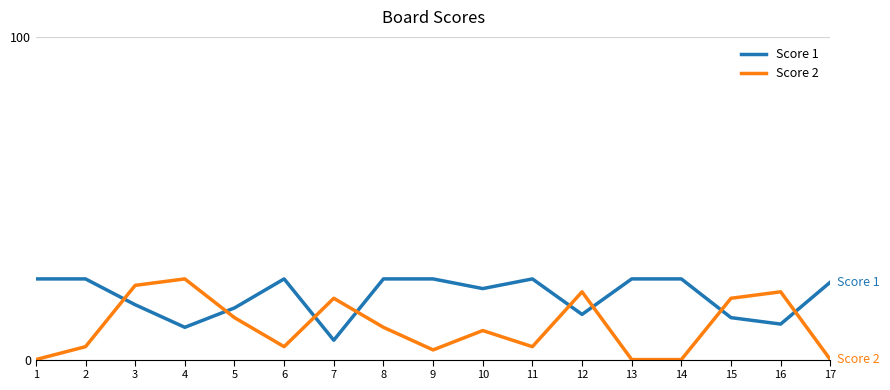

The Score 1 series shows 44 at 8. True or false?

False